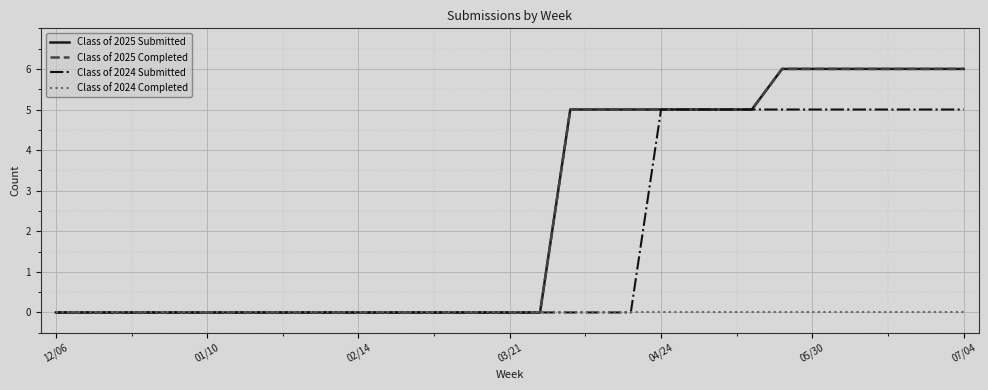

Is this an area chart (filled region under the line)?

No